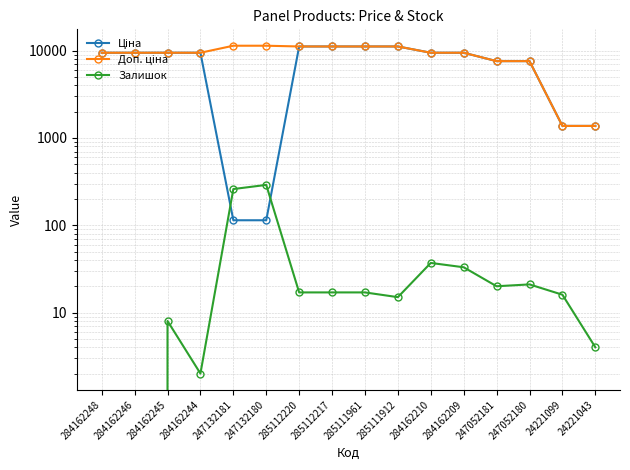

How many values in Залишок are above zero?

14